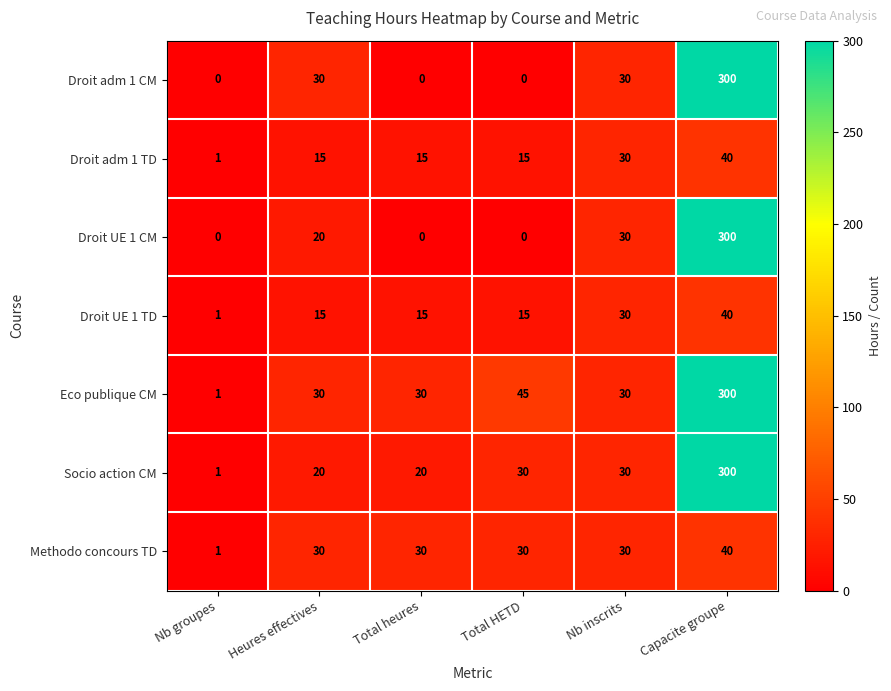

Between Heures effectives and Total HETD, which series saw the biggest shift?

Droit adm 1 CM